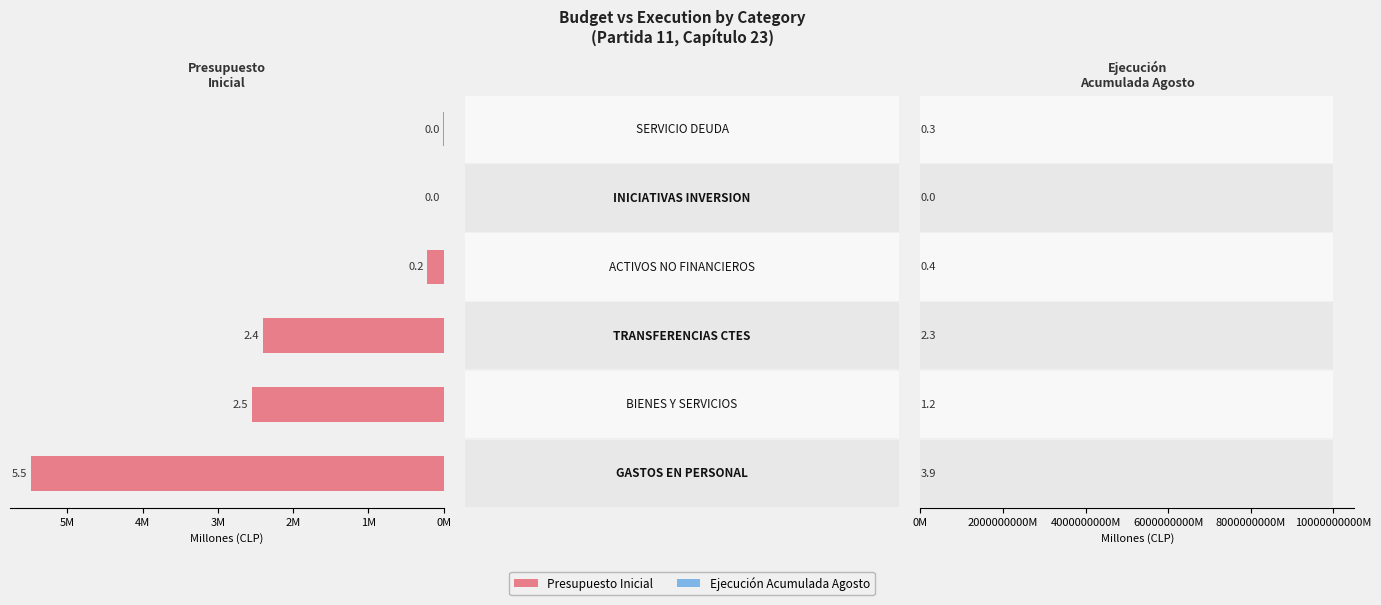

At how many categories does at least one series exceed 0?

6